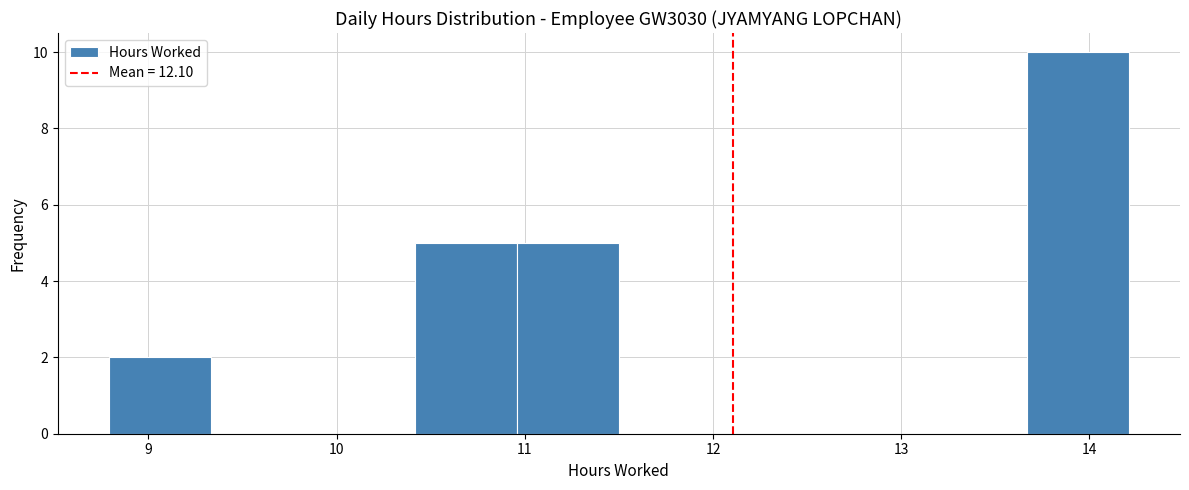

Reading left to right, transcribe this chart: for each bar, give the range it covers on the x-axis and its height. Neither the bar edges nor the heights are printed on the chart, so give them approximately, as read against the axes.

8.8 to 9.3: 2
9.3 to 9.9: 0
9.9 to 10.4: 0
10.4 to 11.0: 5
11.0 to 11.5: 5
11.5 to 12.0: 0
12.0 to 12.6: 0
12.6 to 13.1: 0
13.1 to 13.7: 0
13.7 to 14.2: 10